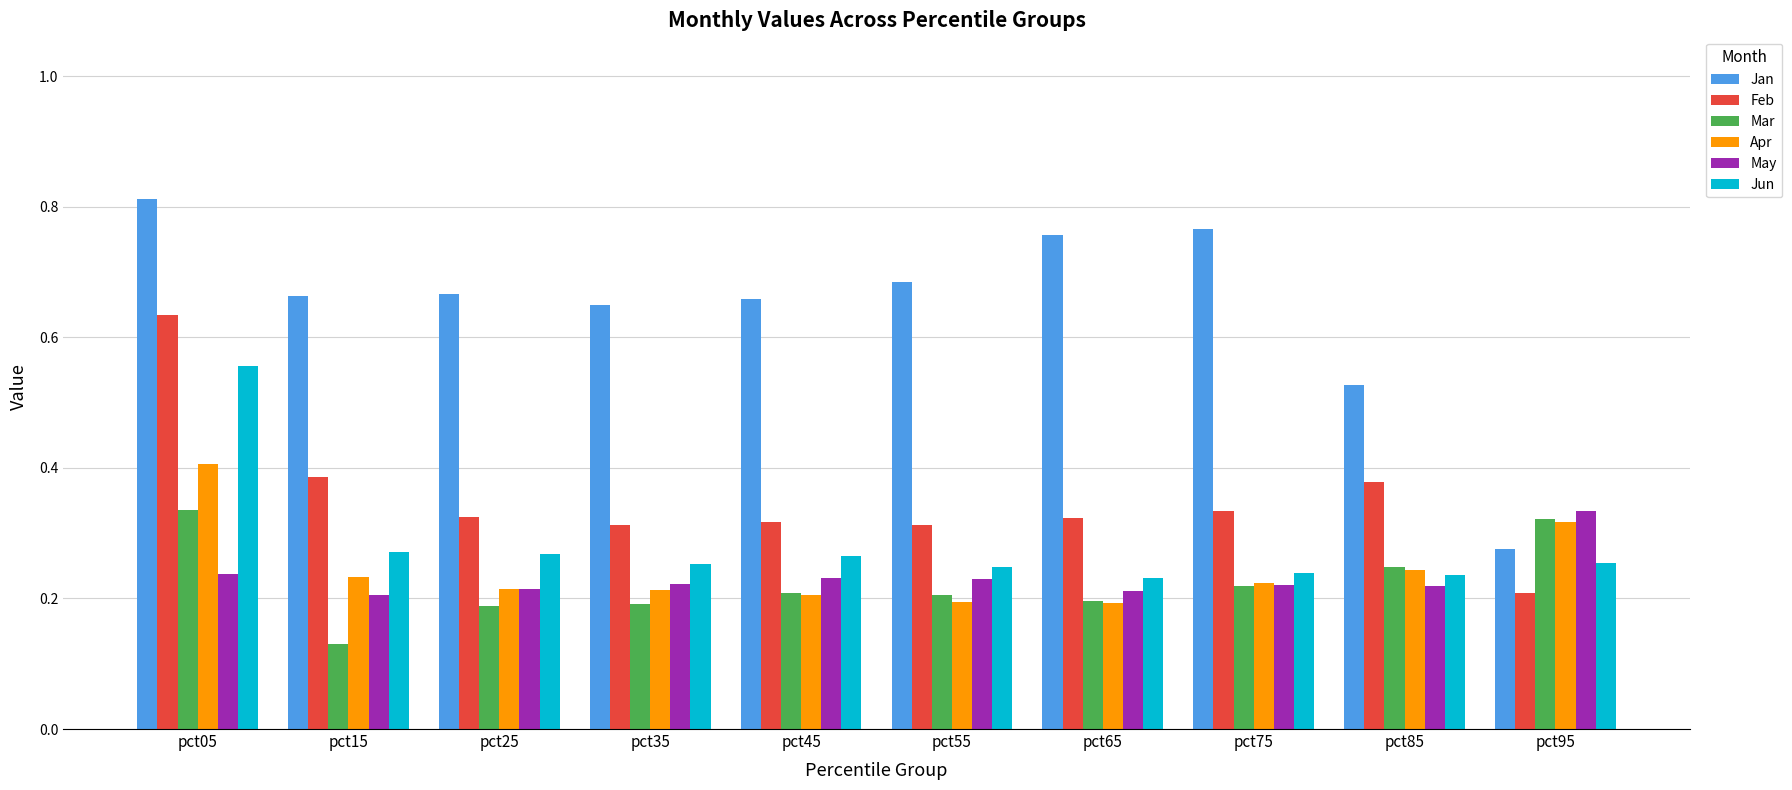

How many bars are there in total?

60